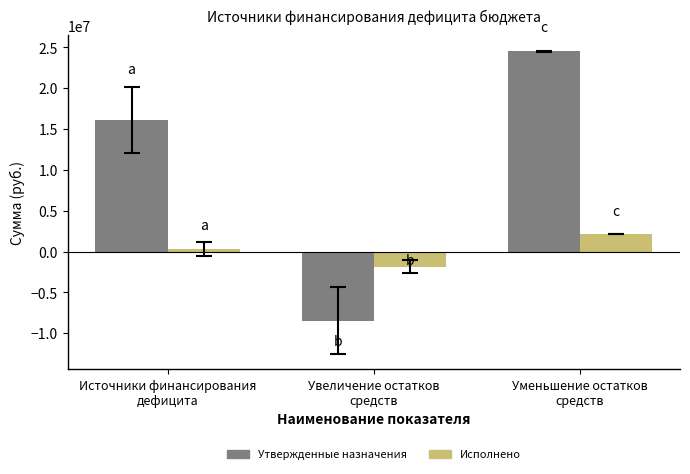

Which series has the widest spread of values?

Утвержденные назначения